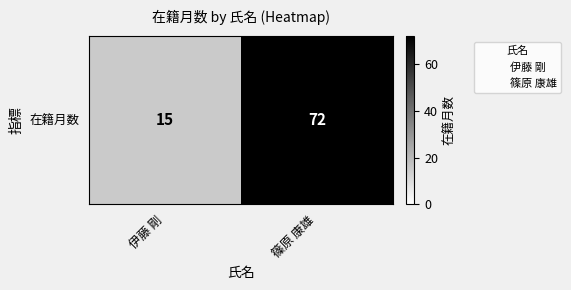

Reading right to left, list all the values displayed in this chart.

72	15